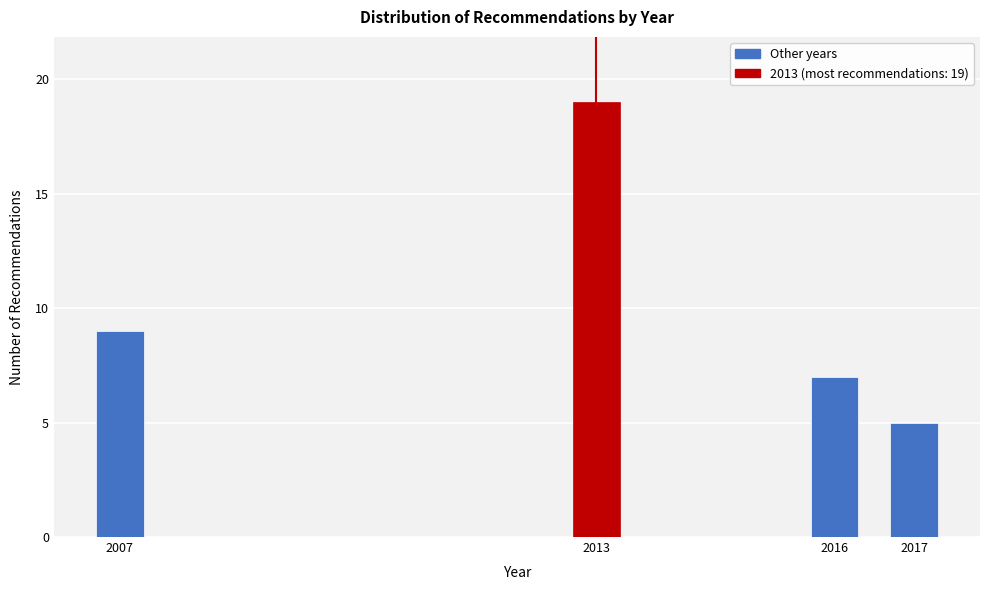

Reading right to left, what are all the values shown in this chart?

5	7	19	9